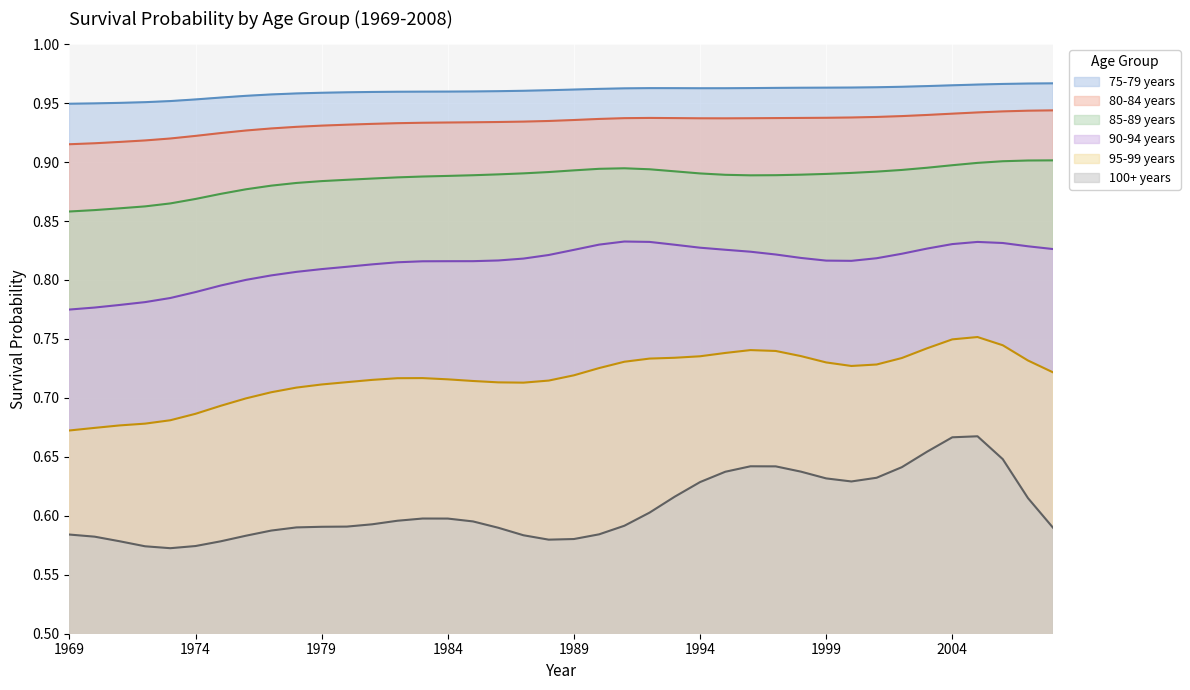

Does the chart display data point markers on the line(s)?

No